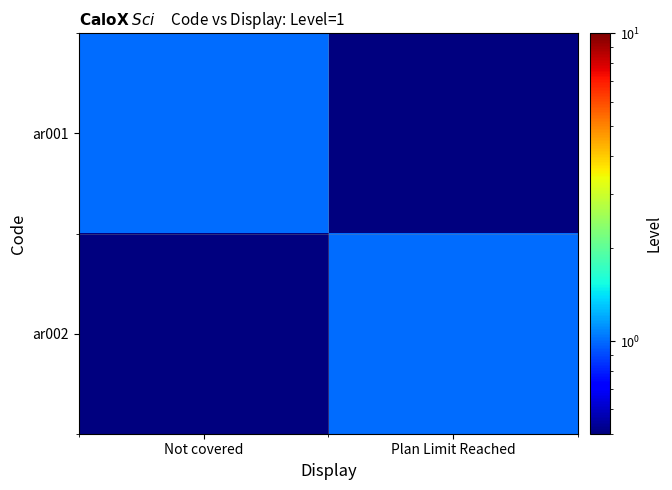

Reading left to right, extract all data points from this chart.

ar001: Not covered=1.0	Plan Limit Reached=0.1
ar002: Not covered=0.1	Plan Limit Reached=1.0